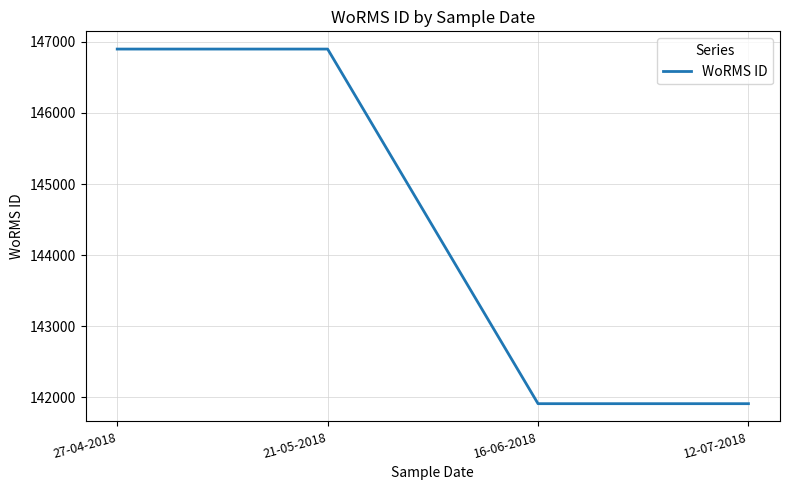

True or false: there are more than 2 points higher than both neighbors.

False